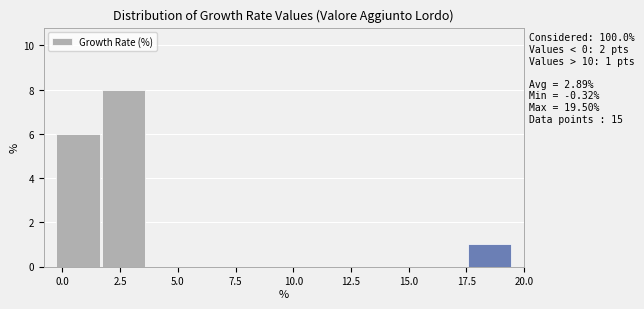

Read against the x-axis, roughly where is the centre of the tallest bar?

2.5